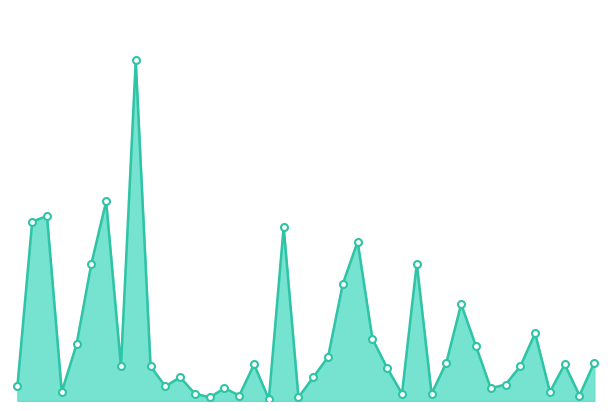

Does the chart display data point markers on the line(s)?

No